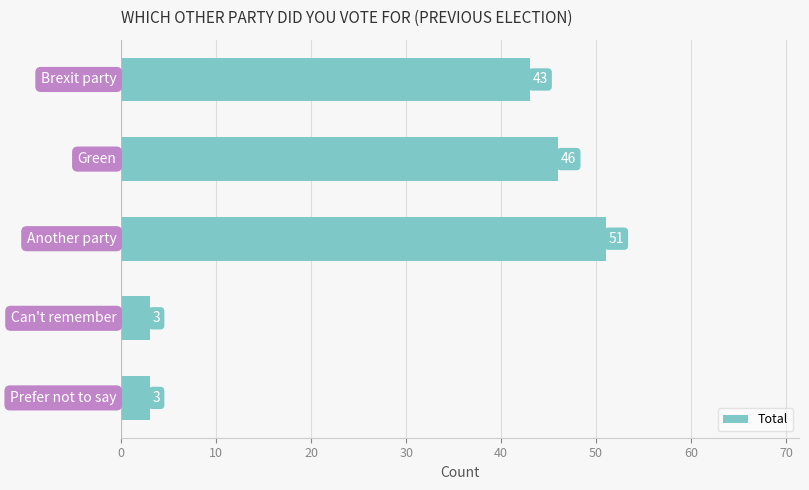

What is the sum of all values?

146